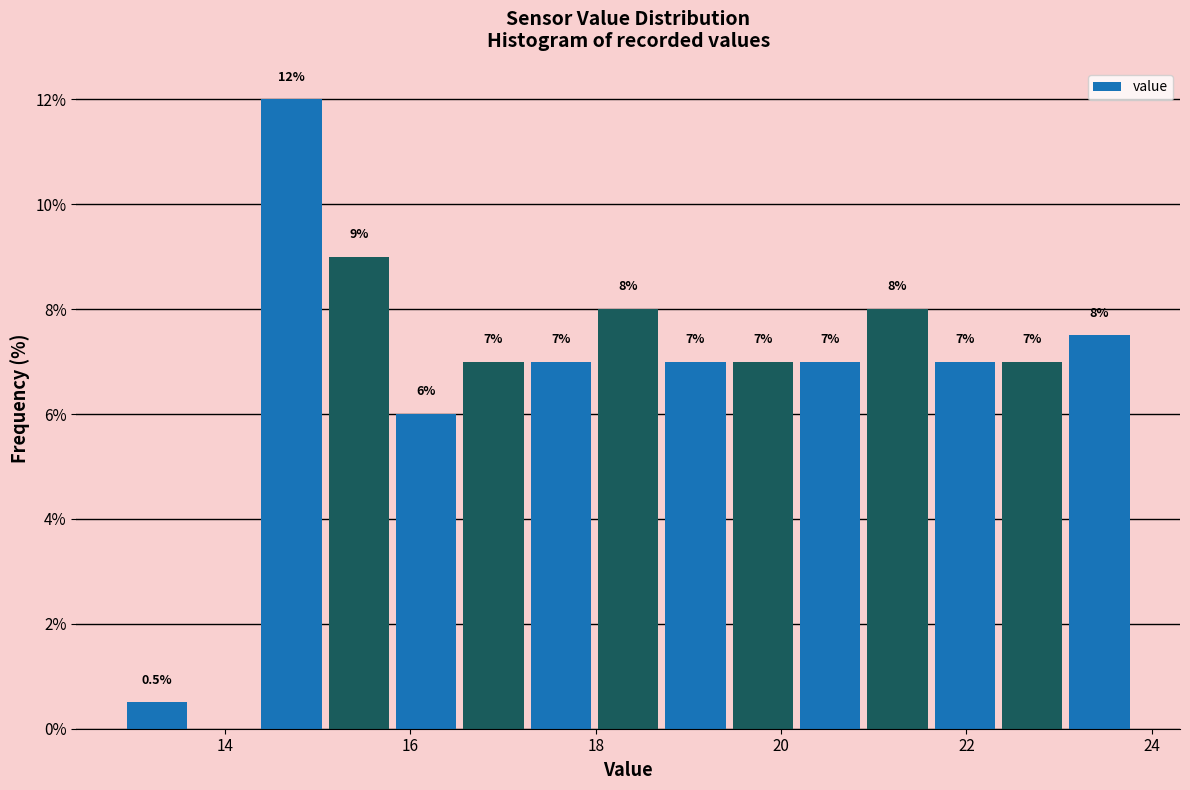

Read against the x-axis, roughly where is the centre of the tallest bar?

14.8